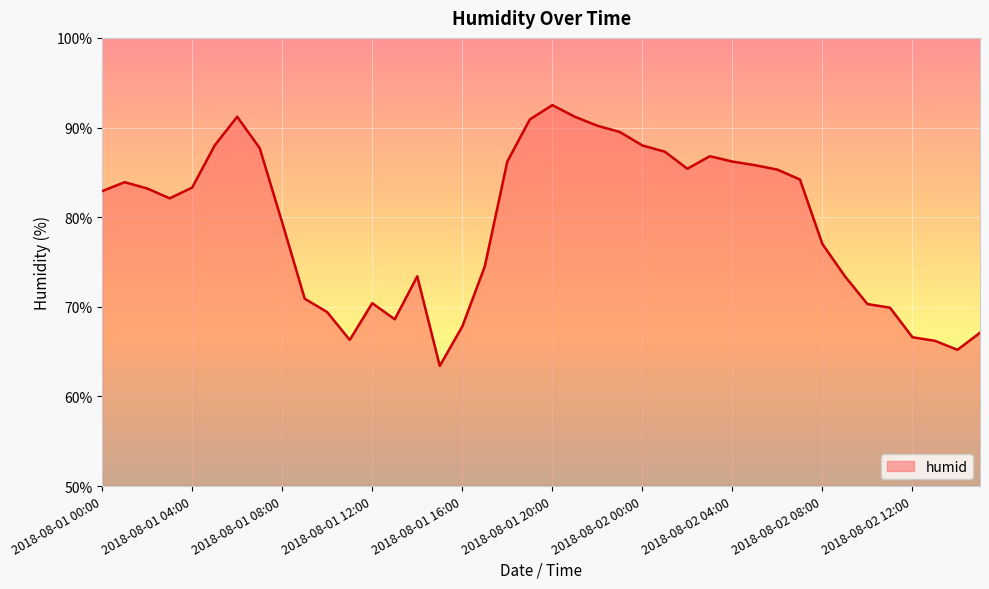

What is the greatest value displayed?

92.5